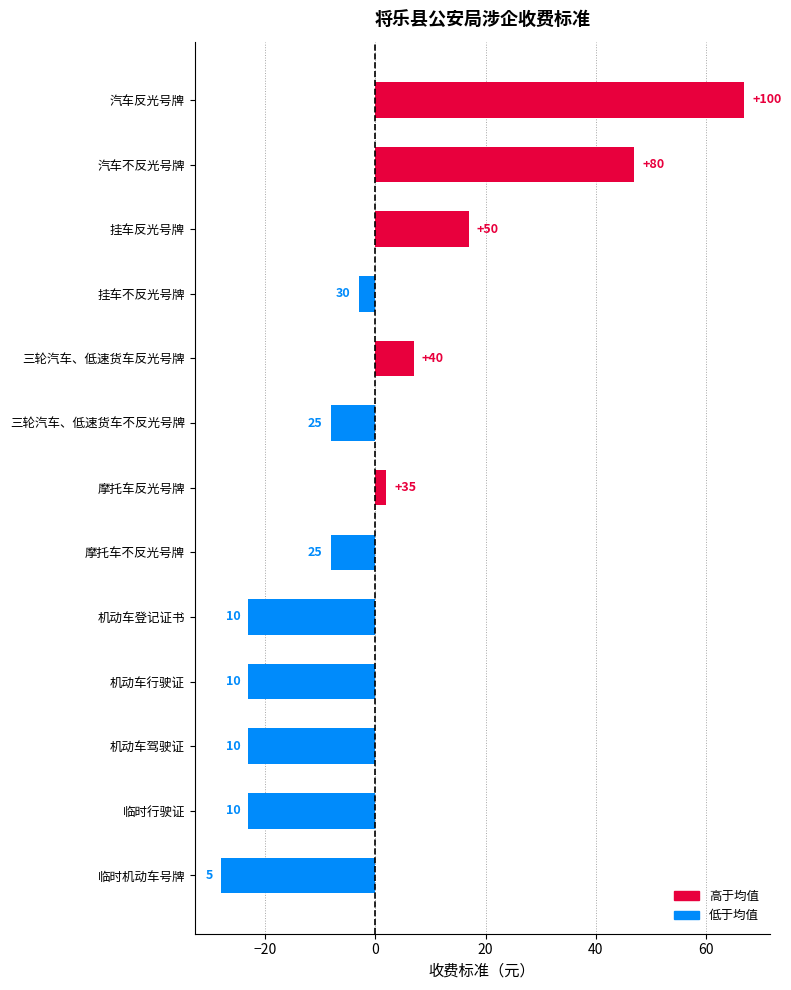

Are the bars grouped side by side (vs. stacked)?

No